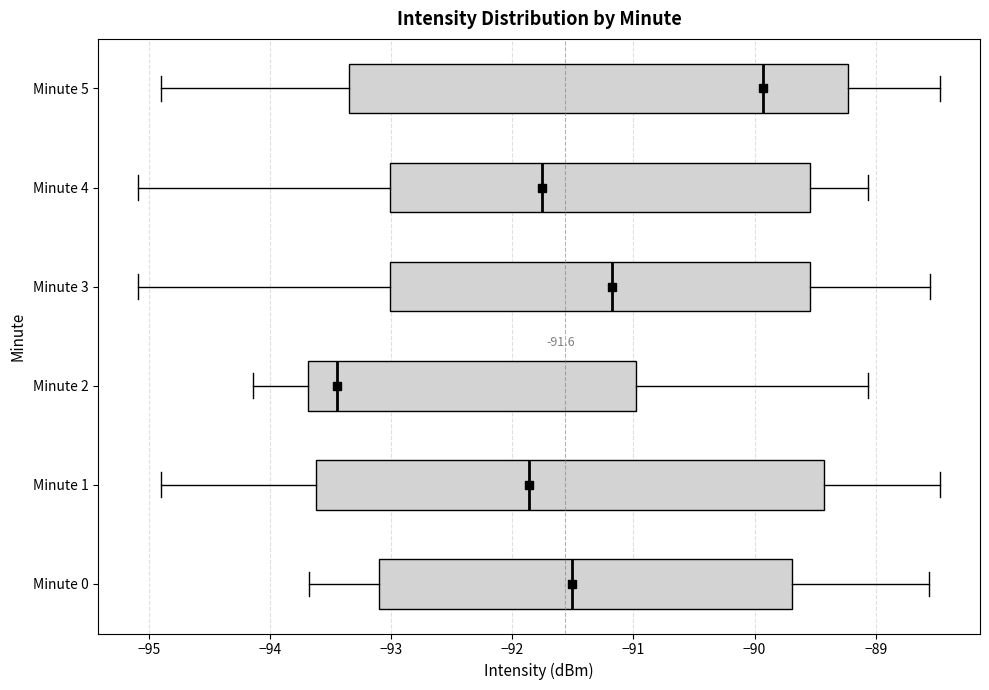

Which box has the furthest to the right median line?

Minute 5